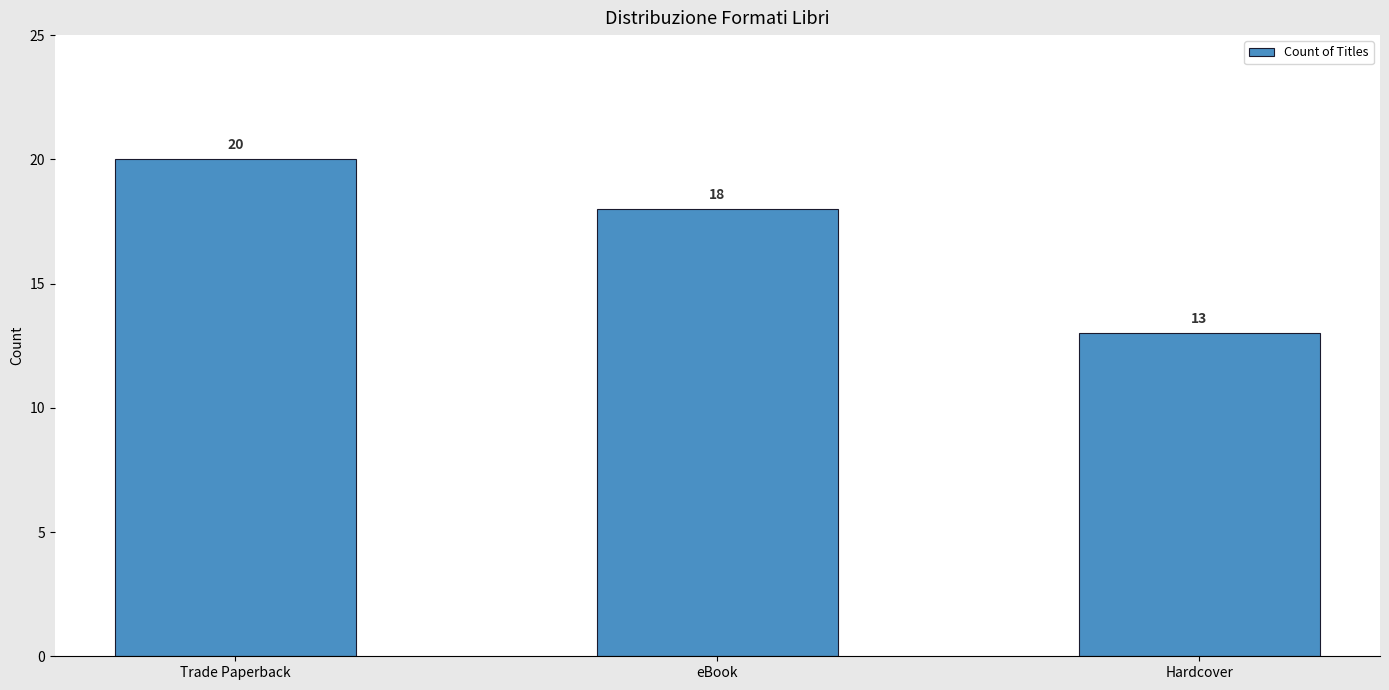

What is the difference between the maximum and second lowest values?

2